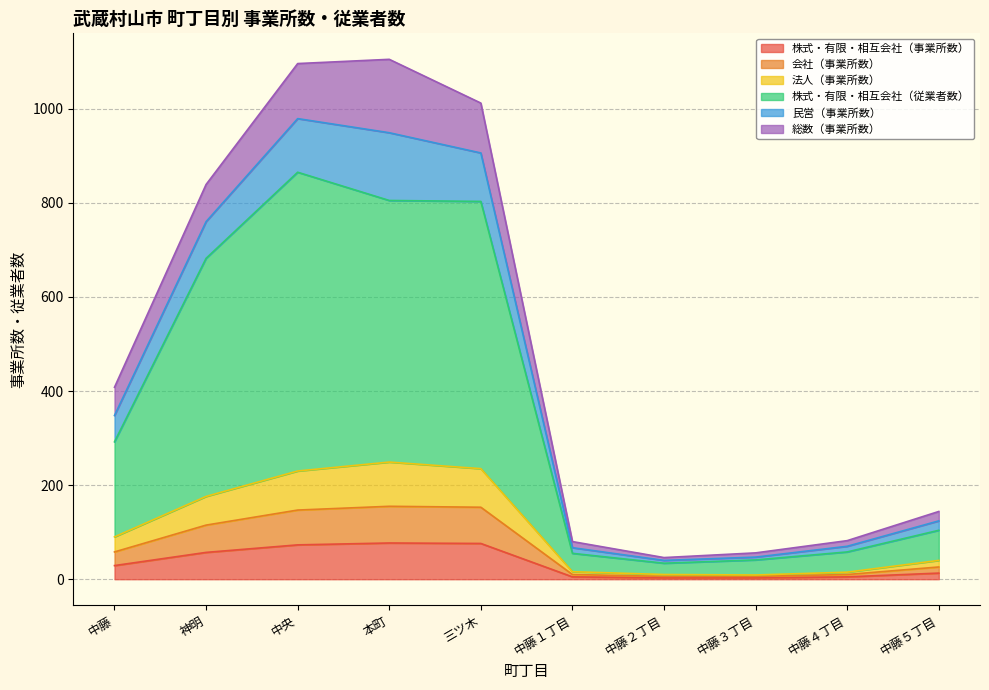

True or false: 民営（事業所数） and 法人（事業所数） intersect in this chart.

False